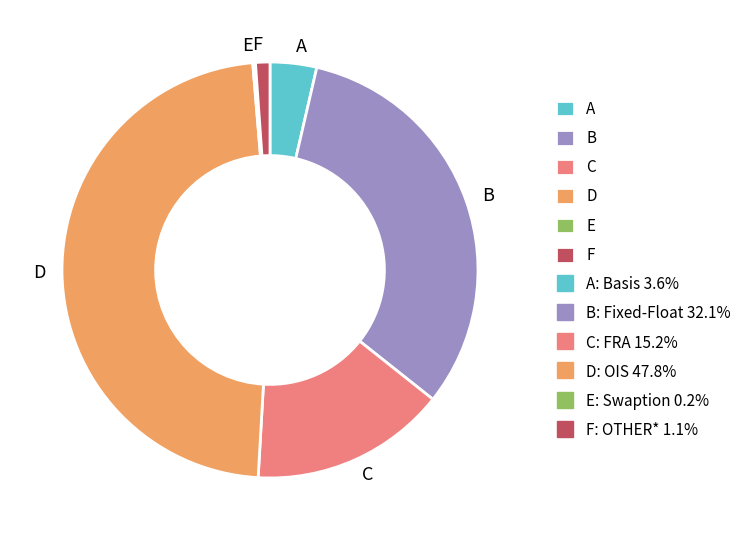

Which slice is the largest?

D